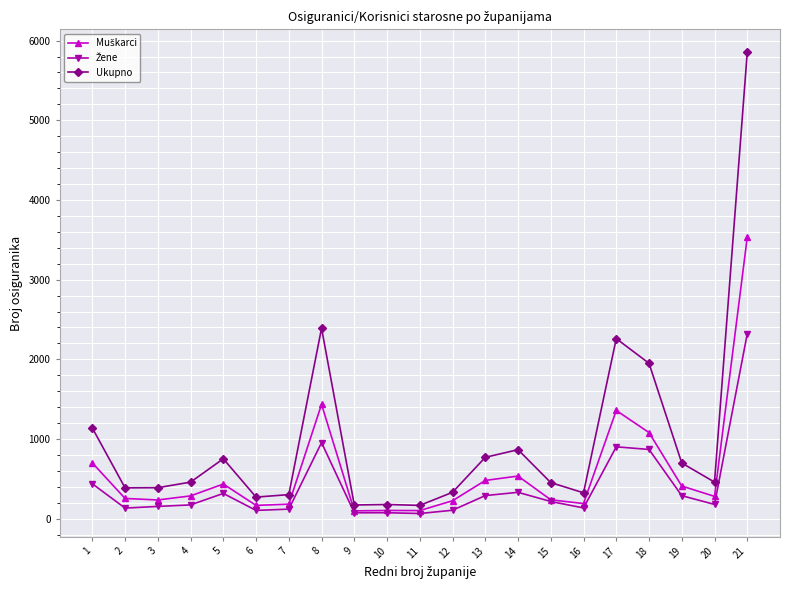

What is the greatest value displayed?

5852